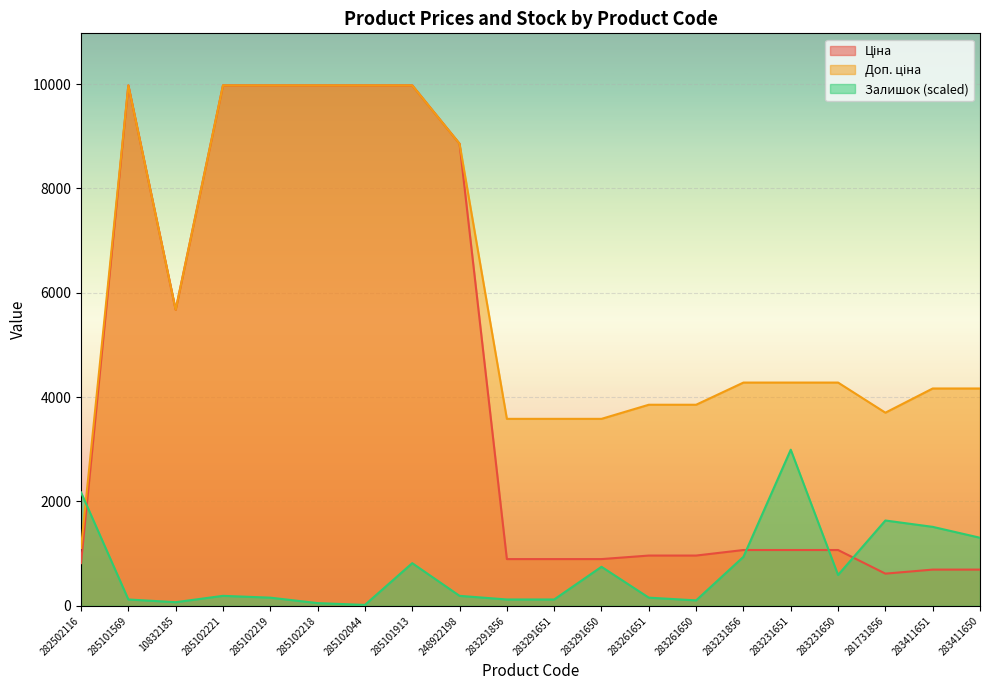

What are all the series names shown in the legend?

Ціна, Доп. ціна, Залишок